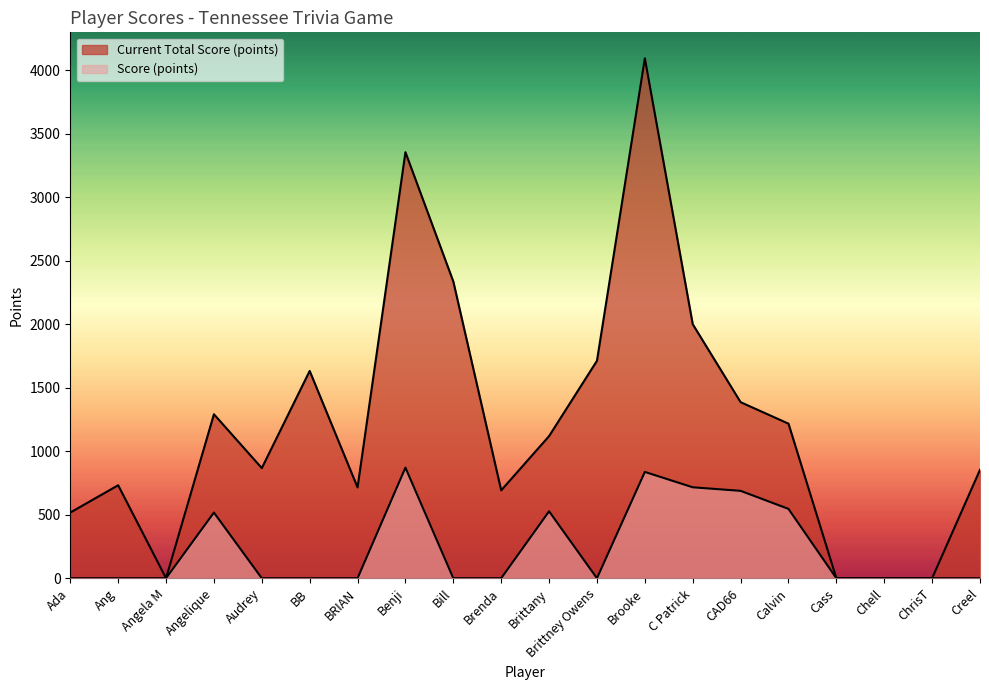

Does the chart display data point markers on the line(s)?

No